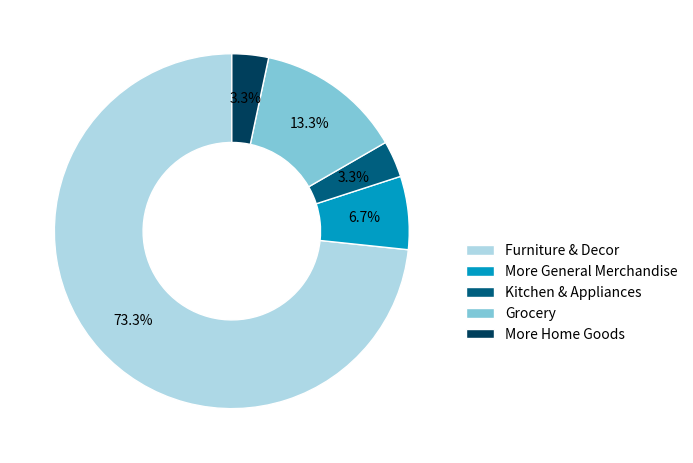

To the nearest percent, what percentage of the pie is Kitchen & Appliances?

3%